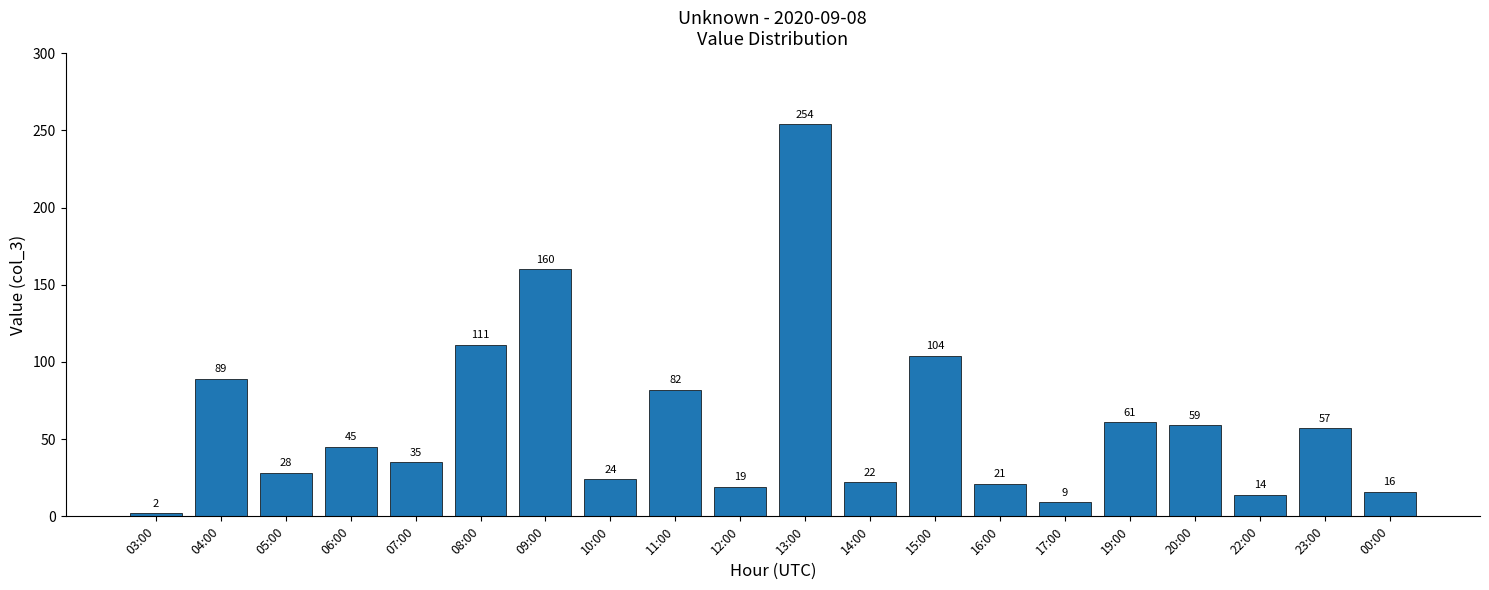

What is the maximum value shown in the chart?

254